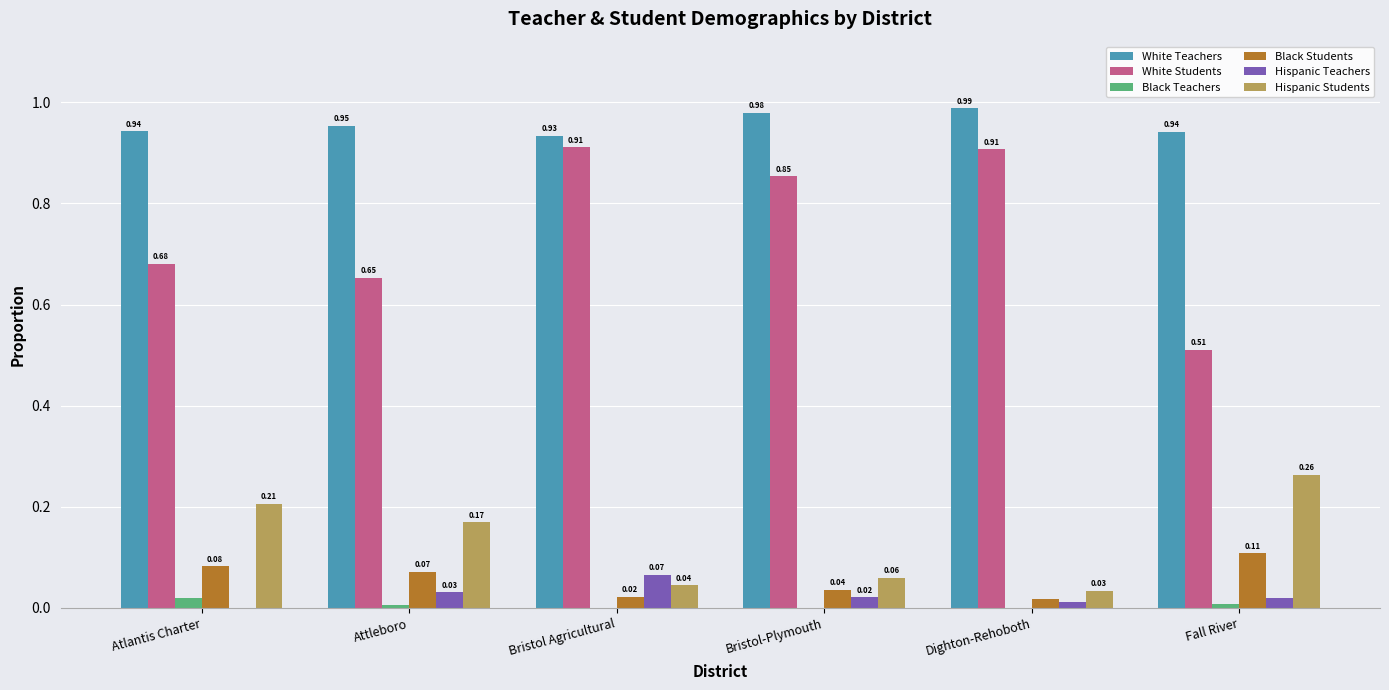

Which series changed the most between Bristol-Plymouth and Fall River?

White Students